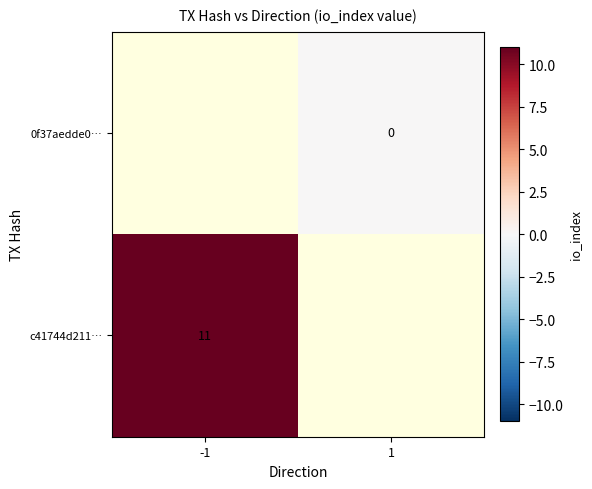

True or false: c41744d211… has a value of 11 at -1.

True